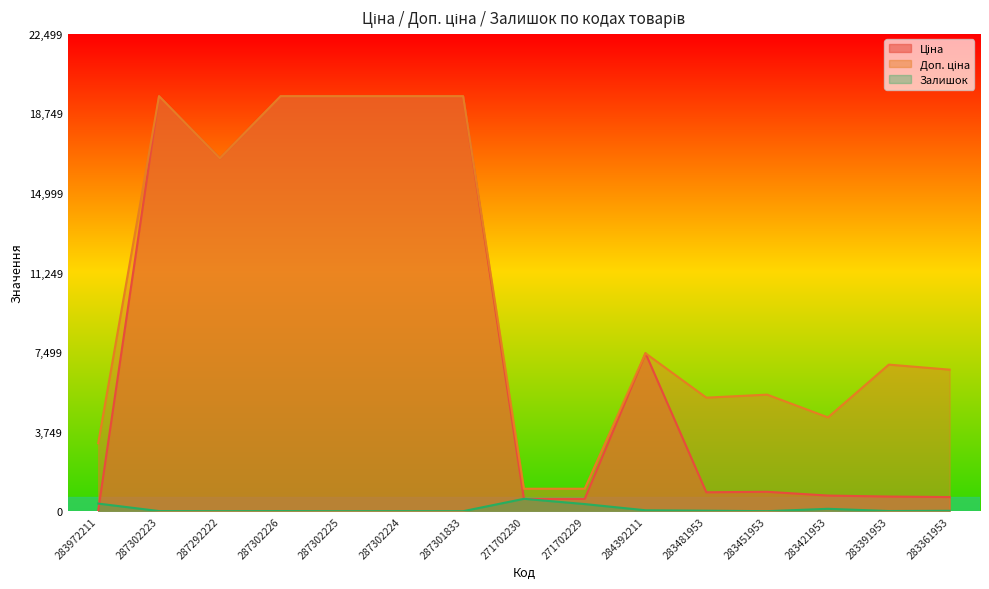

How many interior local peaks does the Залишок series have?

4